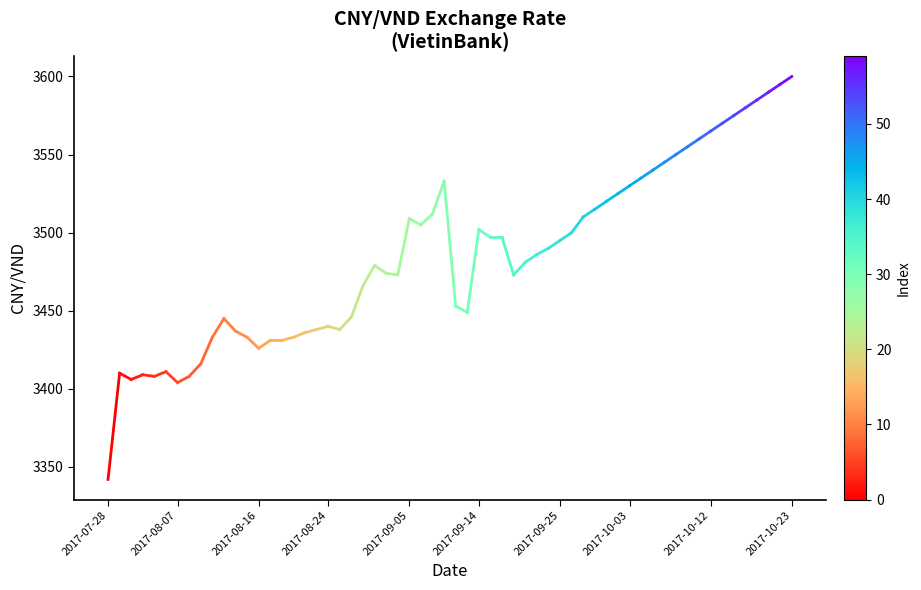

Count the number of data series in this chart.

1